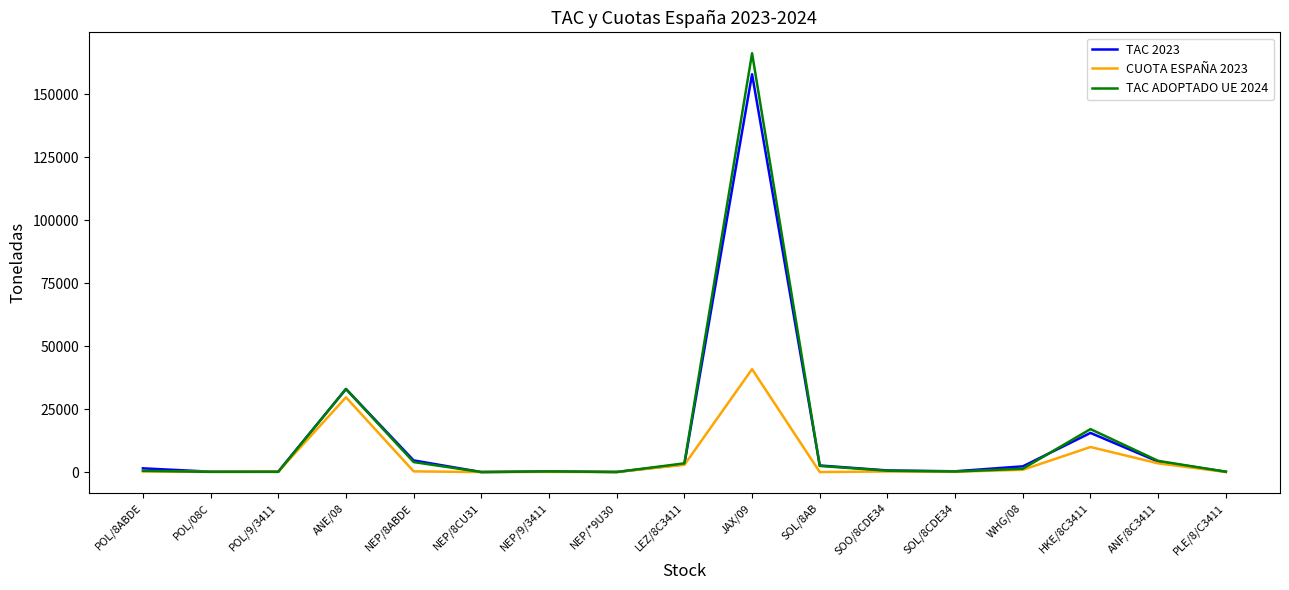

List the series in order of their peak value, highest first.

TAC ADOPTADO UE 2024, TAC 2023, CUOTA ESPAÑA 2023